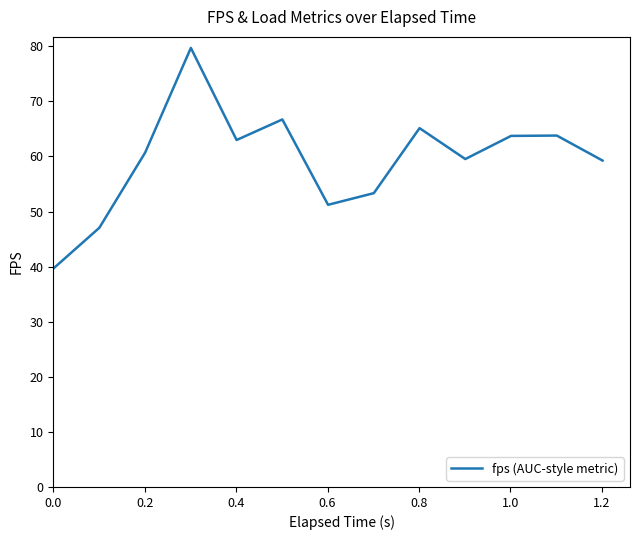

What is the minimum value shown in the chart?

39.7